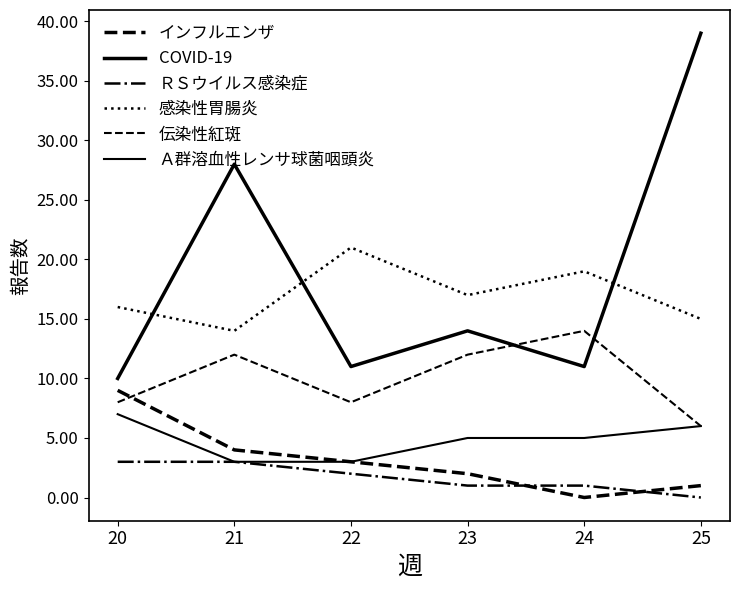

Rank the categories by ＲＳウイルス感染症 value from highest to lowest.

20, 21, 22, 23, 24, 25